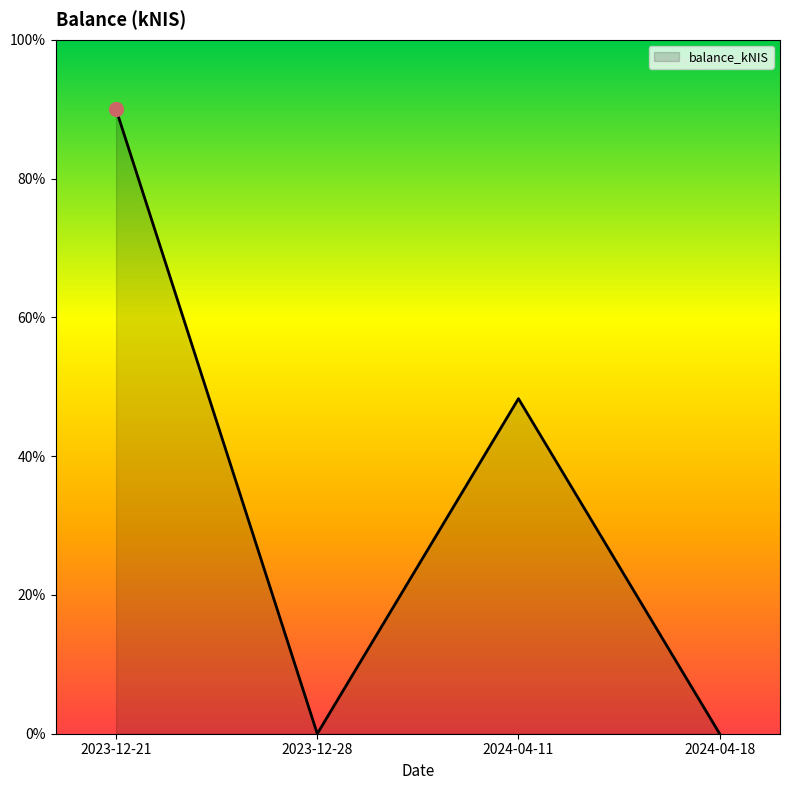

At which category does the data reach its first local valley?

2023-12-28